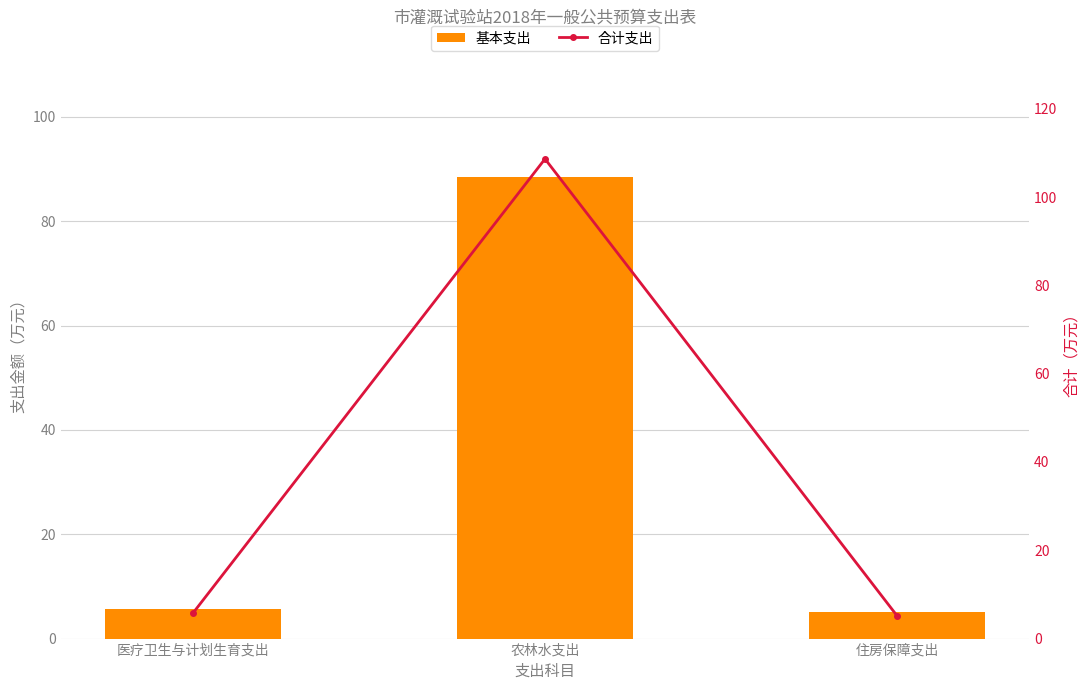

What is the sum of the 基本支出 values at 医疗卫生与计划生育支出 and 住房保障支出?

10.8